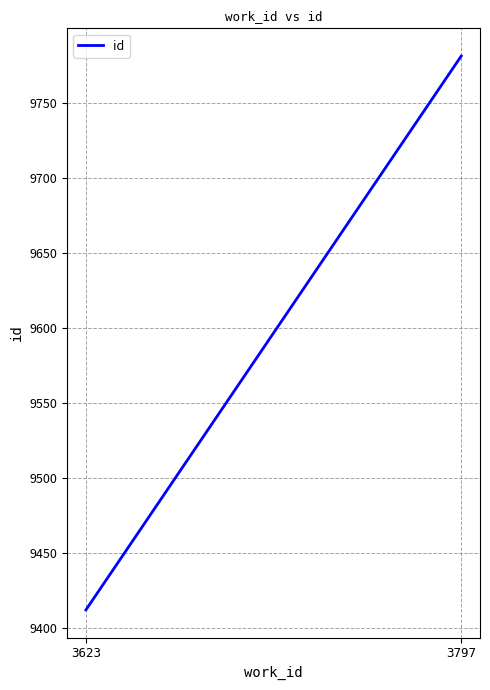

What is the sum of all values?

19193